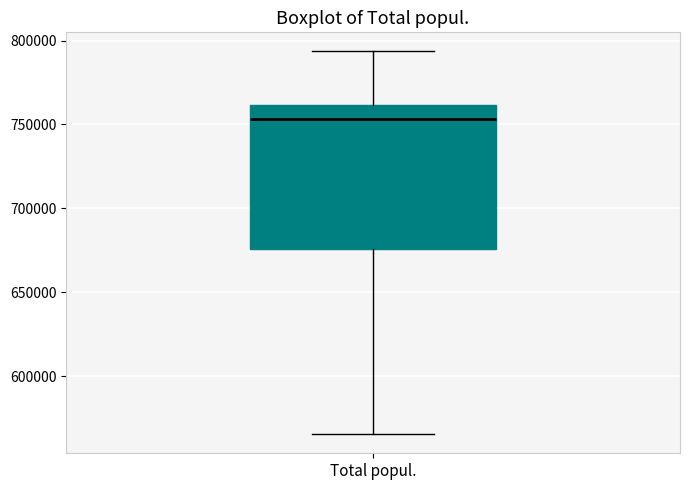

Transcribe this box plot: give where the median line is, the range the box spans, and where the two whiskers end, as read against the y-axis. The values are not printed on the chart, so give them approximately, as read against the axis.

median 755000, box 675000 to 760000, whiskers 565000 to 795000